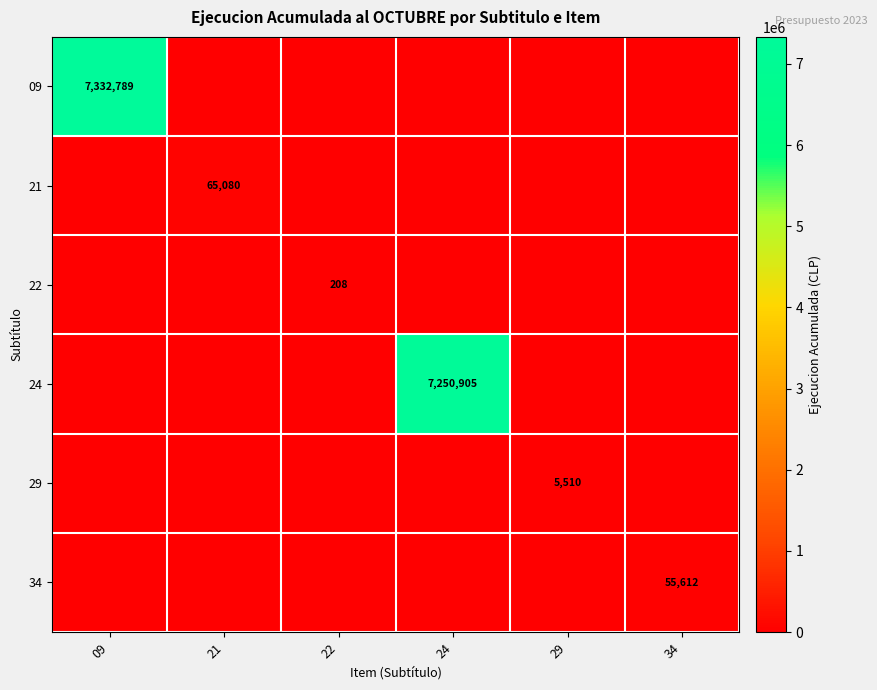

The value of 29 at 29 is 5510. True or false?

True